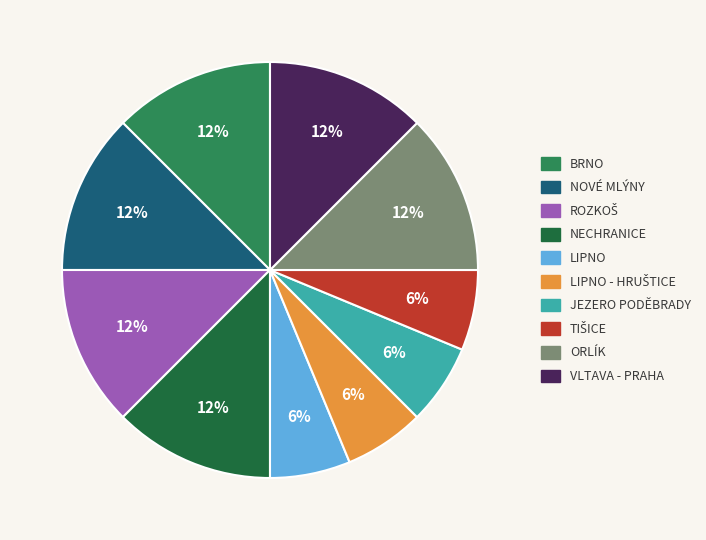

Is there a majority slice in this chart?

No